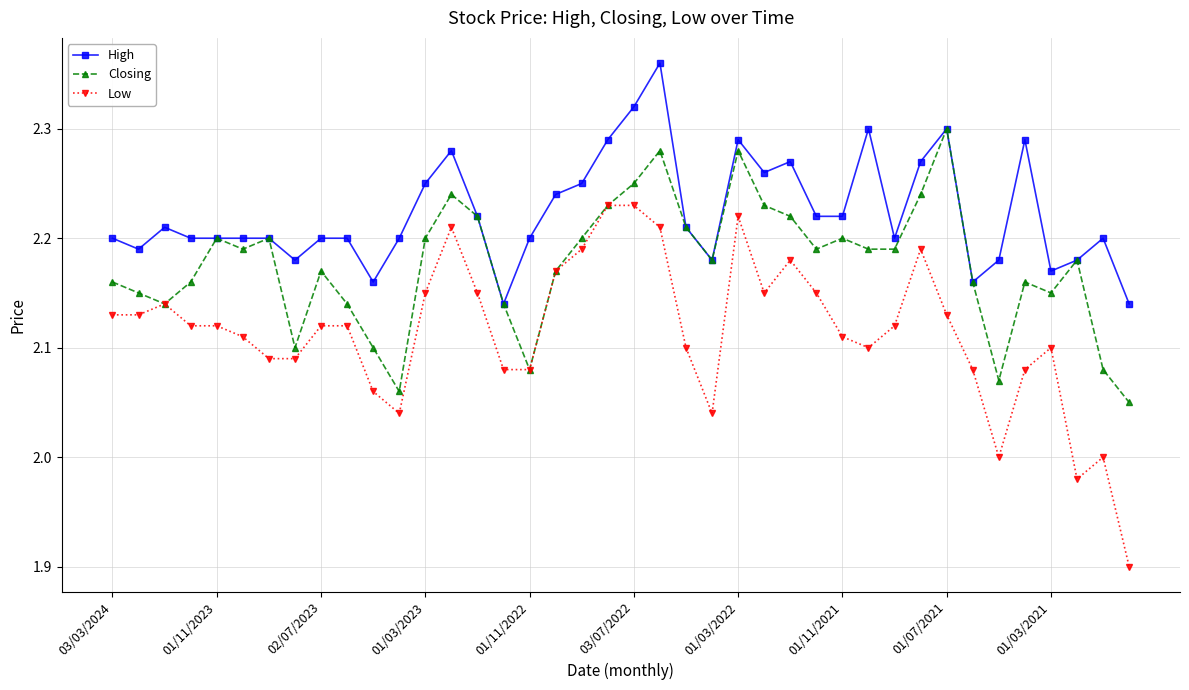

True or false: High and Low cross at least once.

False